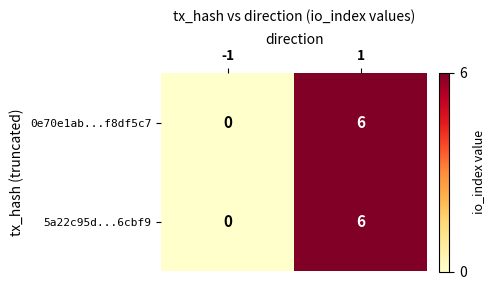

Reading right to left, extract all data points from this chart.

0e70e1ab...f8df5c7: 6	0
5a22c95d...6cbf9: 6	0